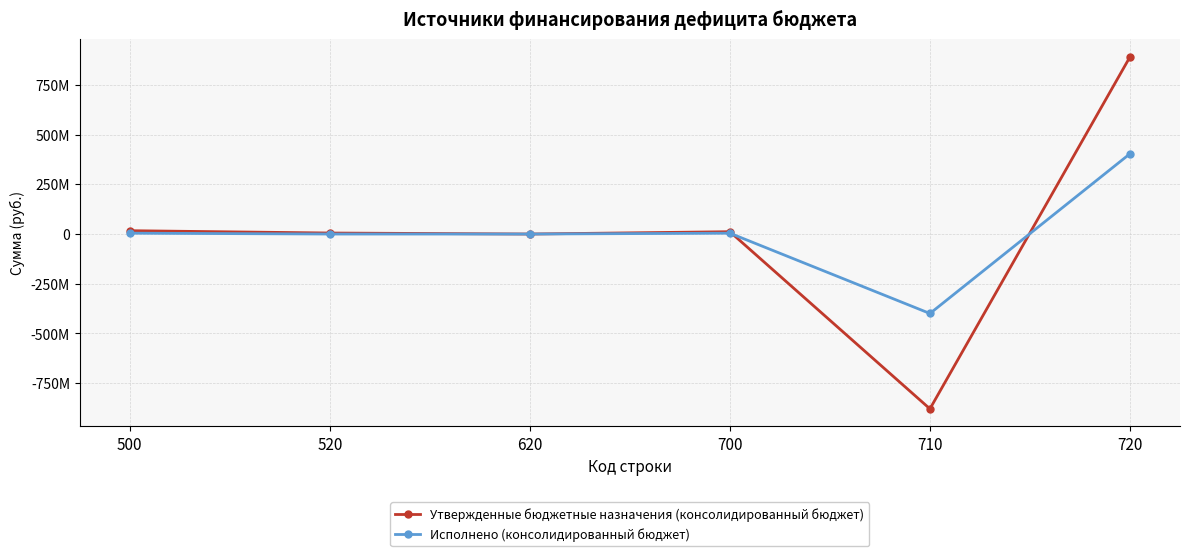

True or false: Исполнено (консолидированный бюджет) has more than 2 points higher than both neighbors.

False